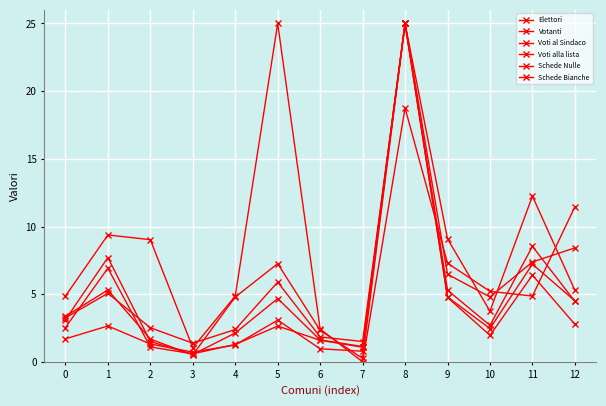

At 9, list the series in order from largest to smallest.

Voti alla lista, Schede Bianche, Schede Nulle, Votanti, Elettori, Voti al Sindaco